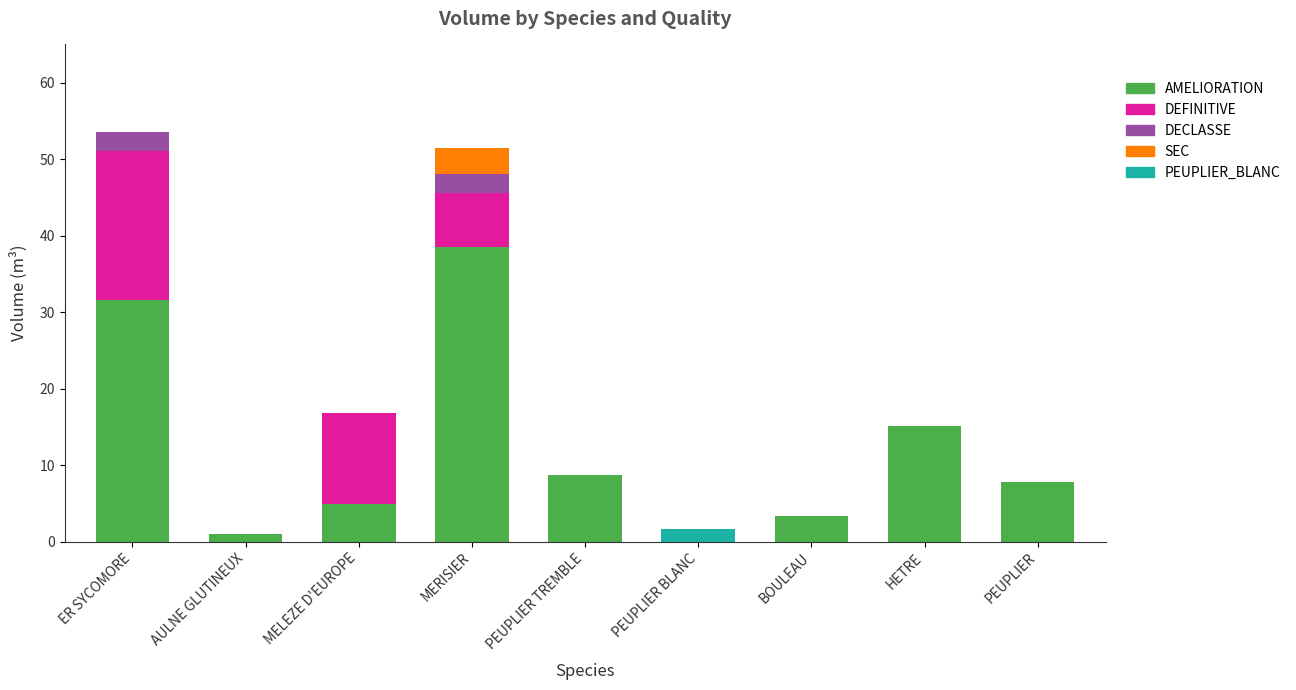

Are the bars horizontal?

No